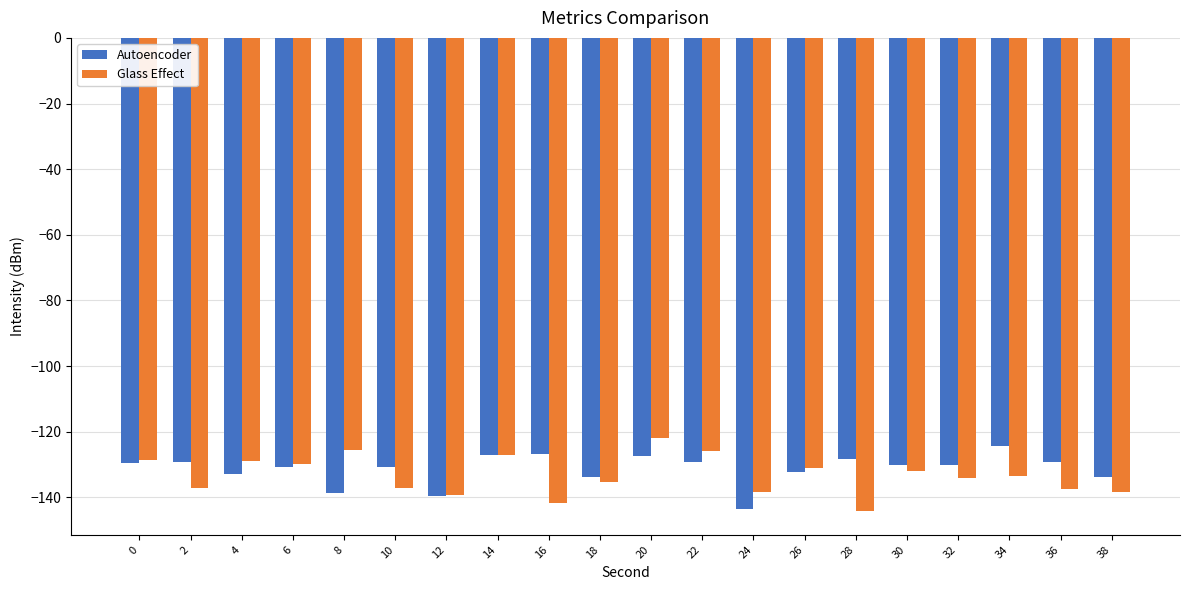

What value does the Autoencoder series have at 28?

-128.3